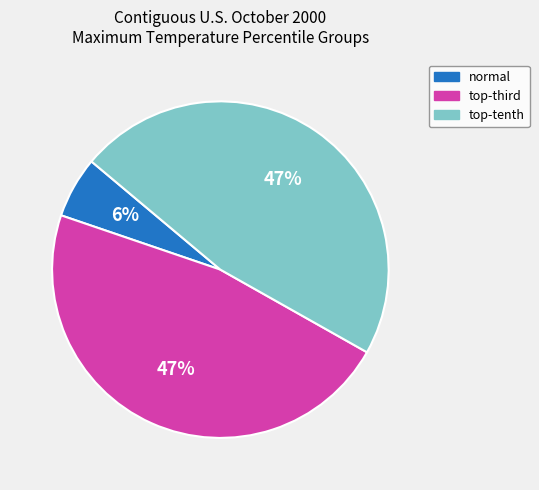

How many segments does this pie chart have?

3